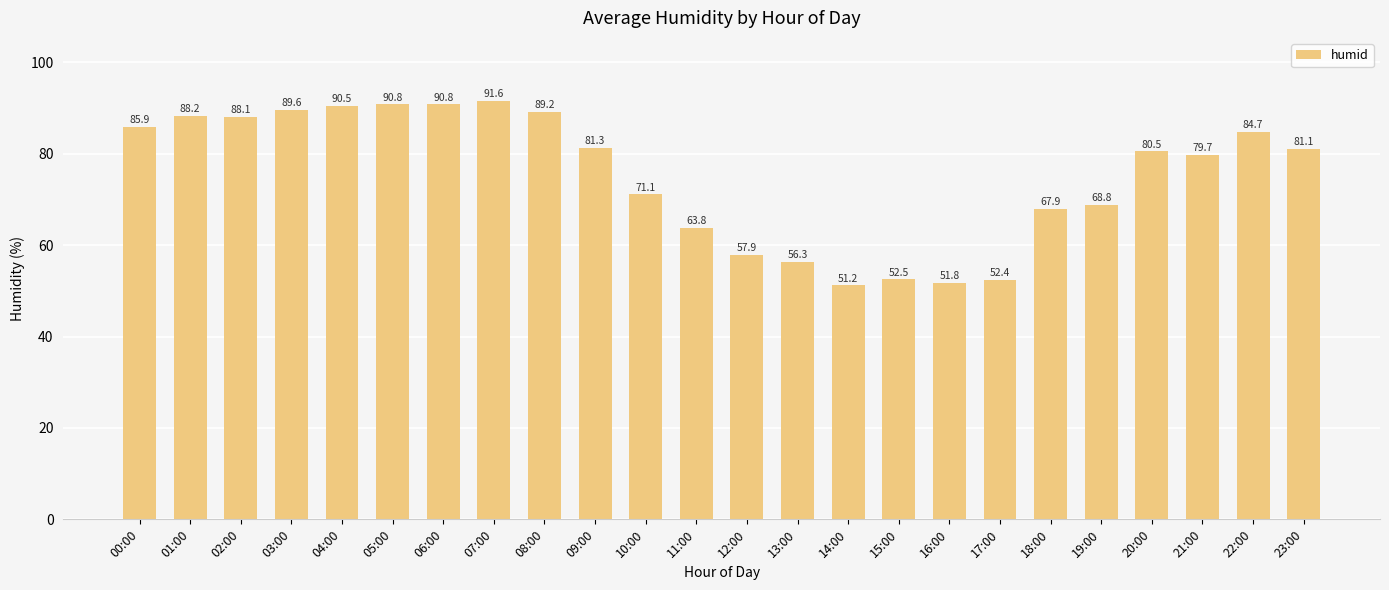

Which has a higher value, 01:00 or 17:00?

01:00